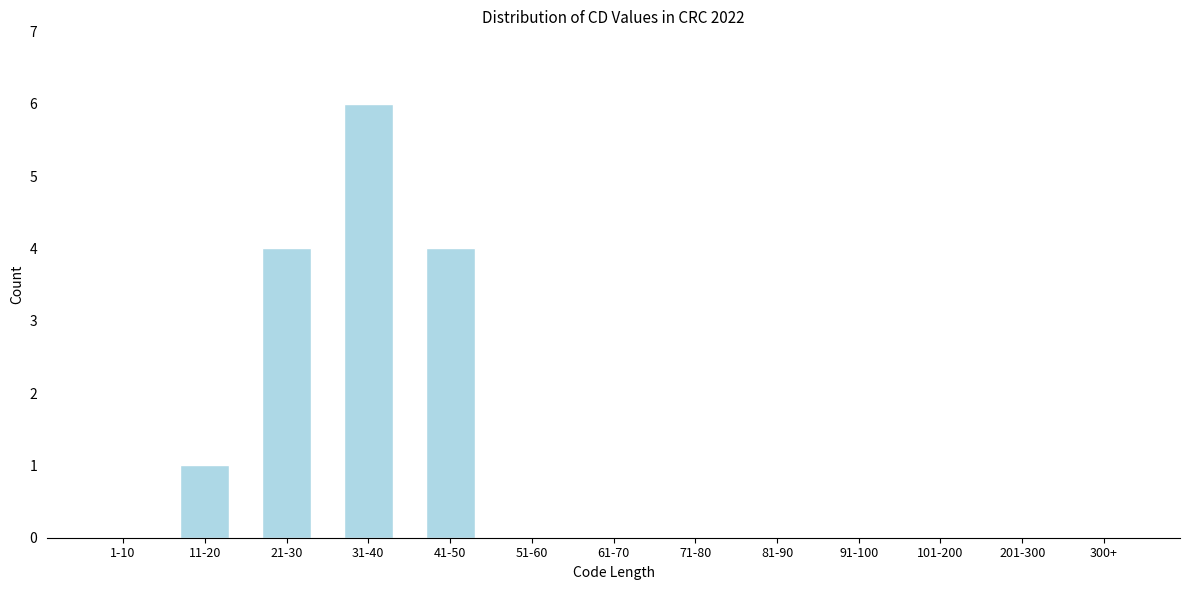

Reading left to right, what are all the values shown in this chart?

1-10=0	11-20=1	21-30=4	31-40=6	41-50=4	51-60=0	61-70=0	71-80=0	81-90=0	91-100=0	101-200=0	201-300=0	300+=0